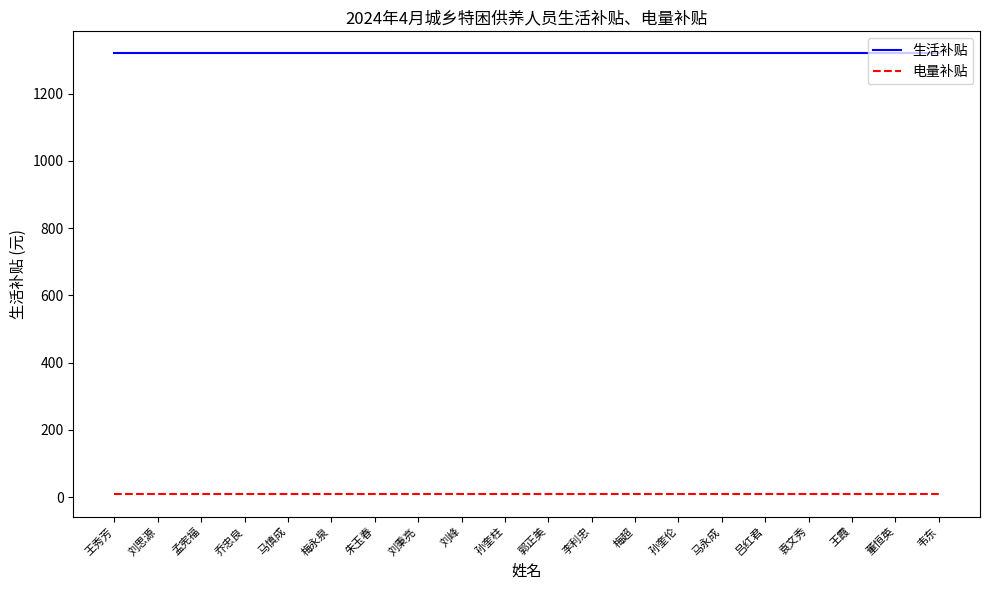

What is the minimum value for 生活补贴?

1320.0